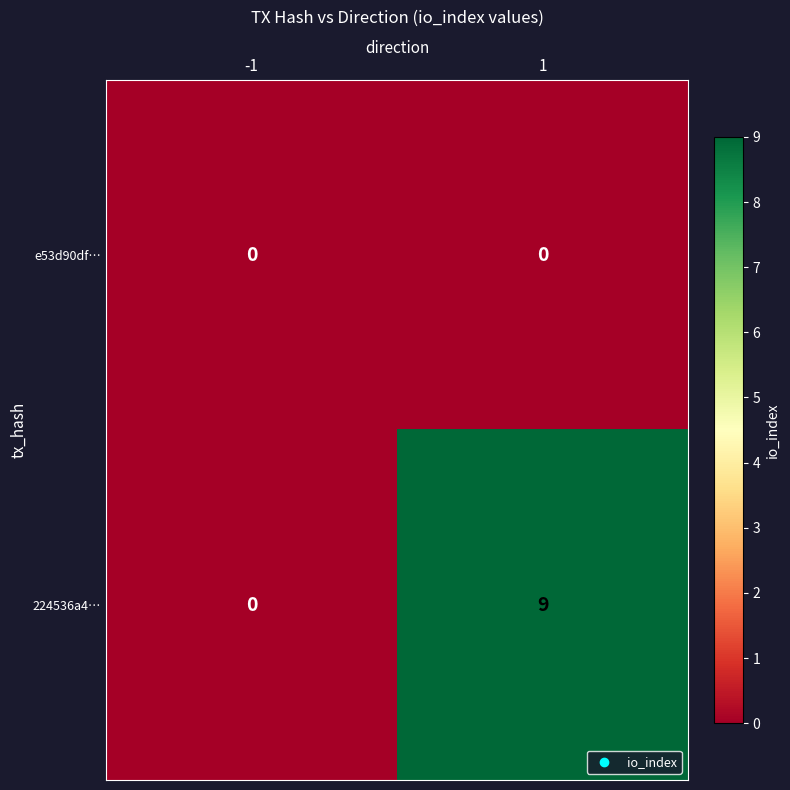

Is the value of 224536a4… at 1 greater than the value of e53d90df… at -1?

Yes